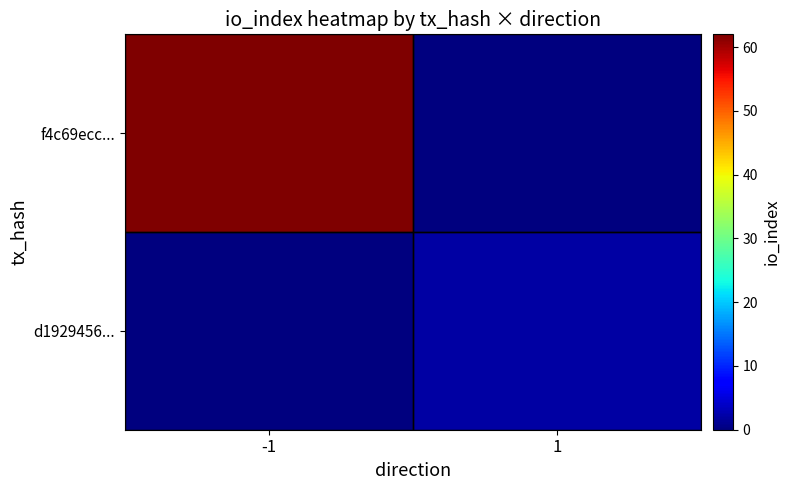

Reading right to left, transcribe all the data shown in this chart.

f4c69ecc...: 1=0	-1=62
d1929456...: 1=2	-1=0